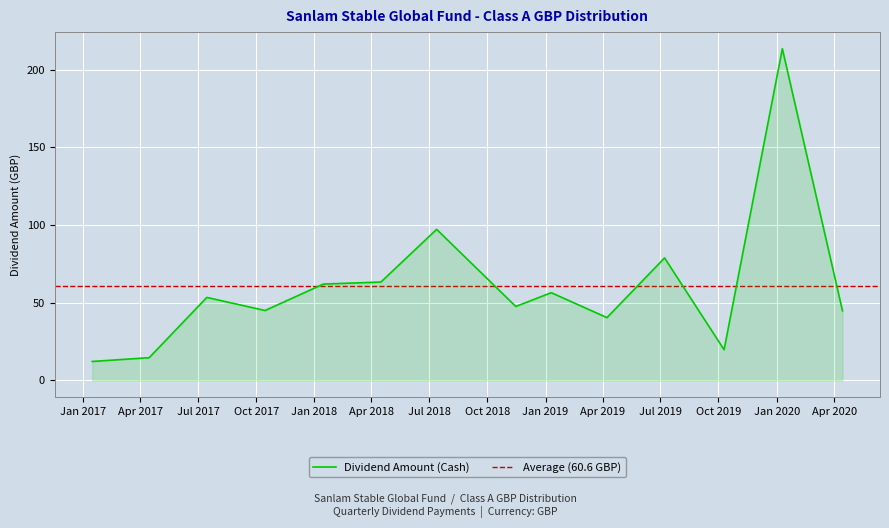

Is it true that the value at 2019-01-10 is 56.4?

True